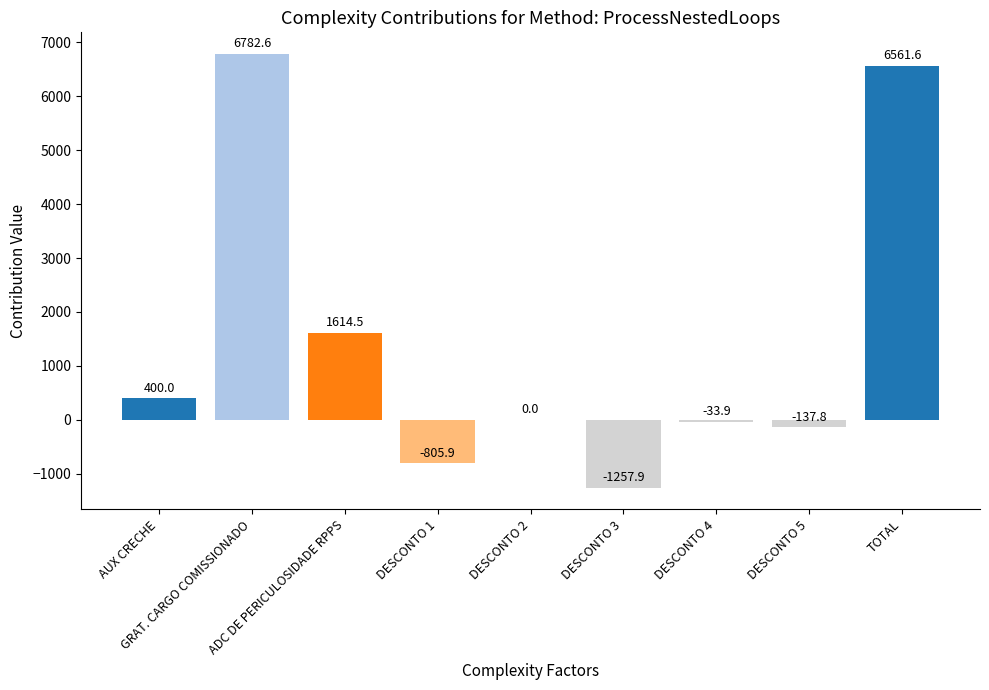

What is the maximum value shown in the chart?

6782.6